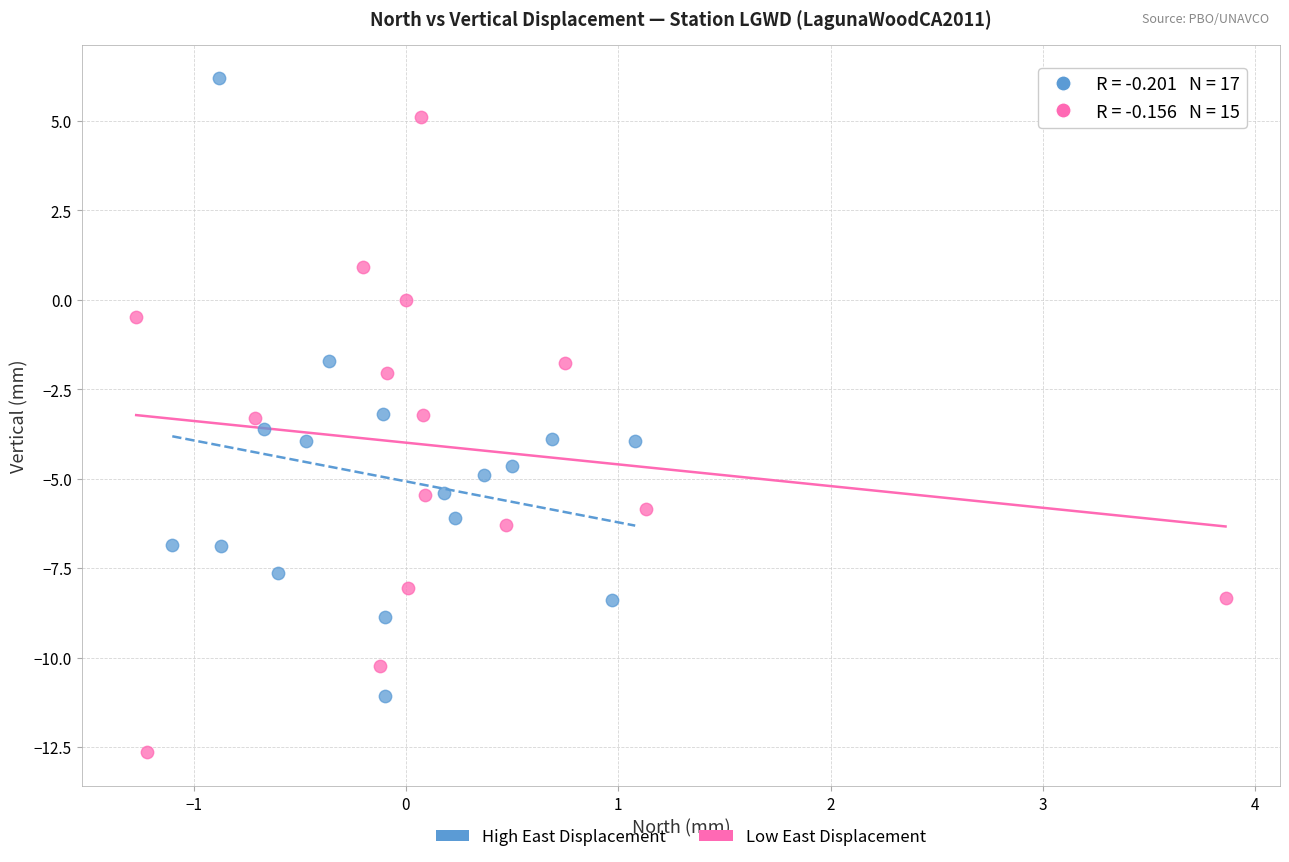

Which series reaches the maximum Y coordinate?

High East Displacement